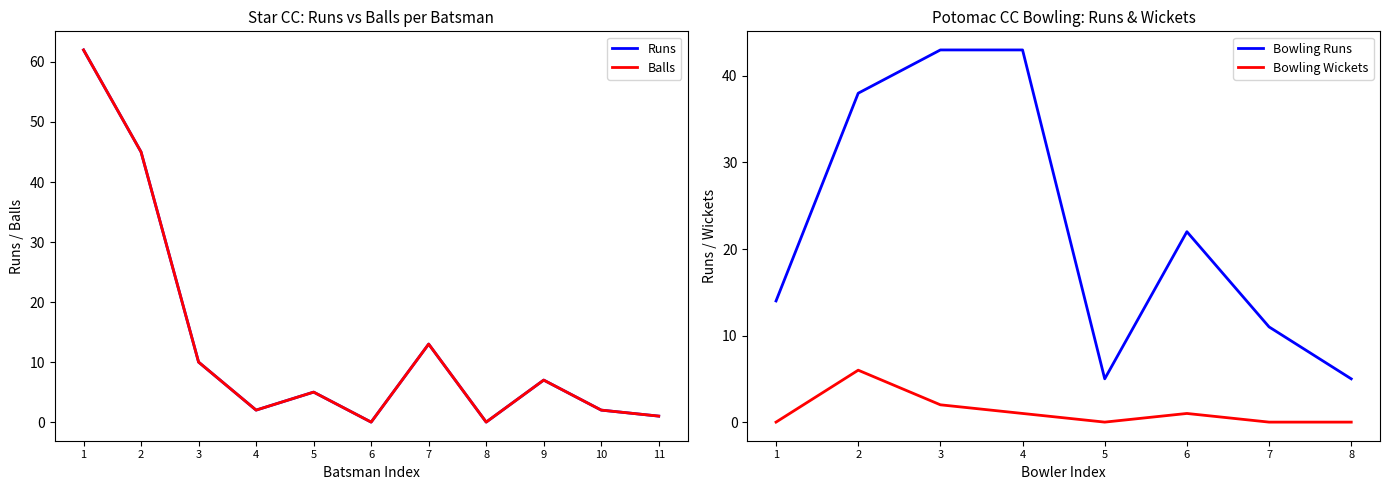

True or false: Runs and Balls intersect in this chart.

False